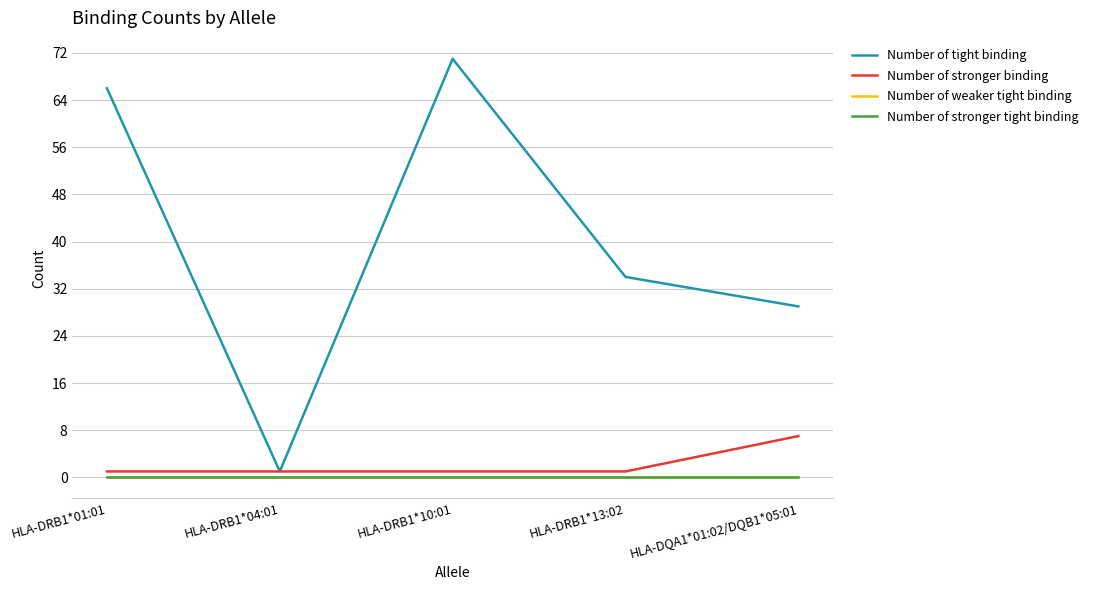

True or false: Number of weaker tight binding and Number of stronger binding intersect in this chart.

False